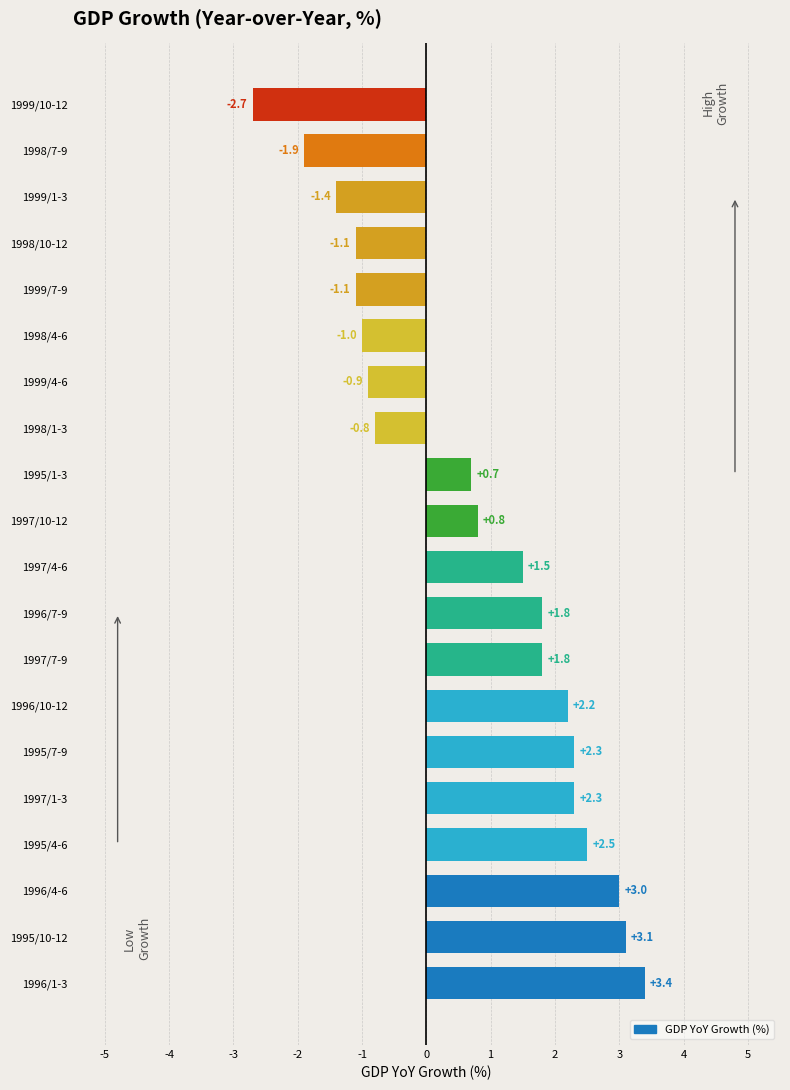

Are the bars horizontal?

Yes